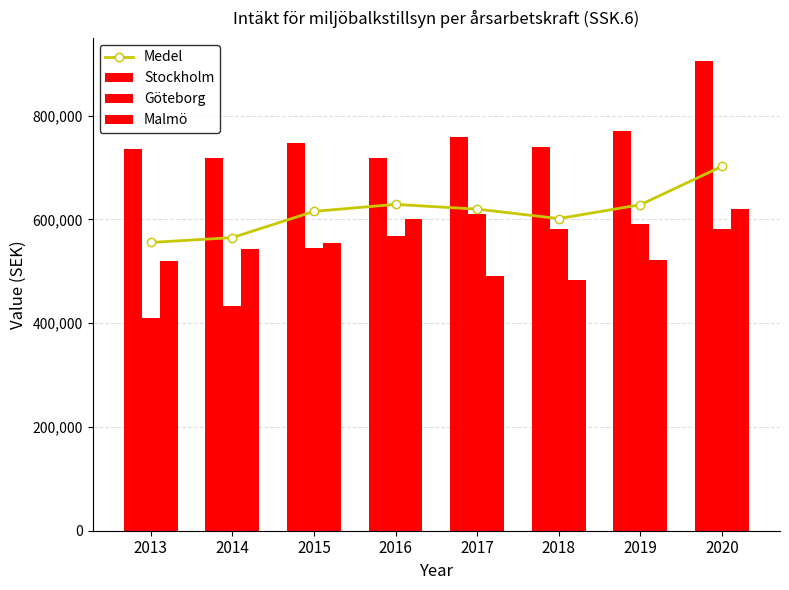

Rank the series at 2017 from lowest to highest value.

Malmö, Göteborg, Medel, Stockholm